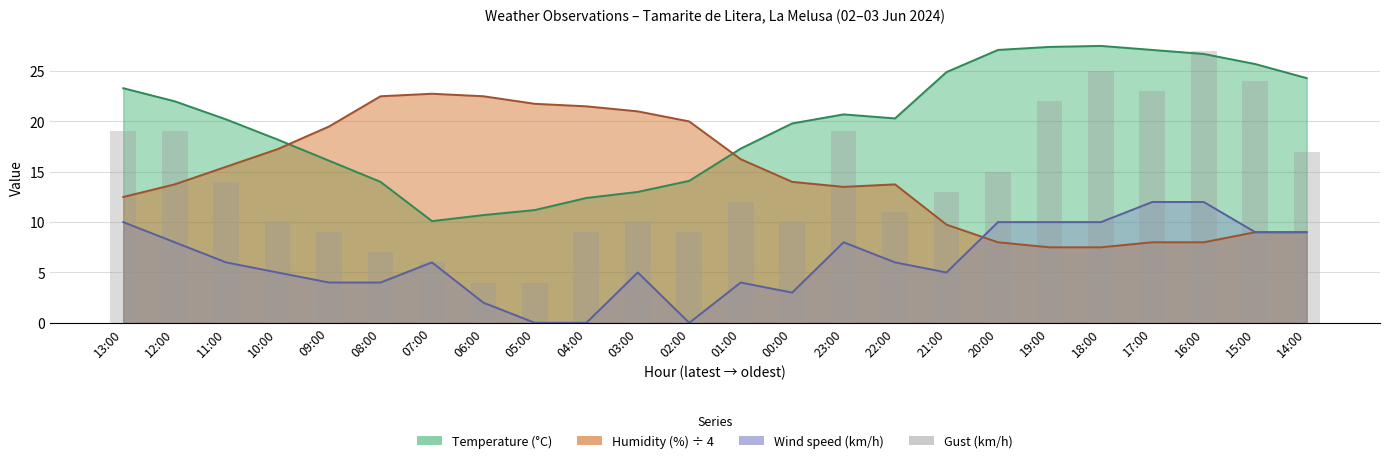

Does the chart contain stacked bars?

No